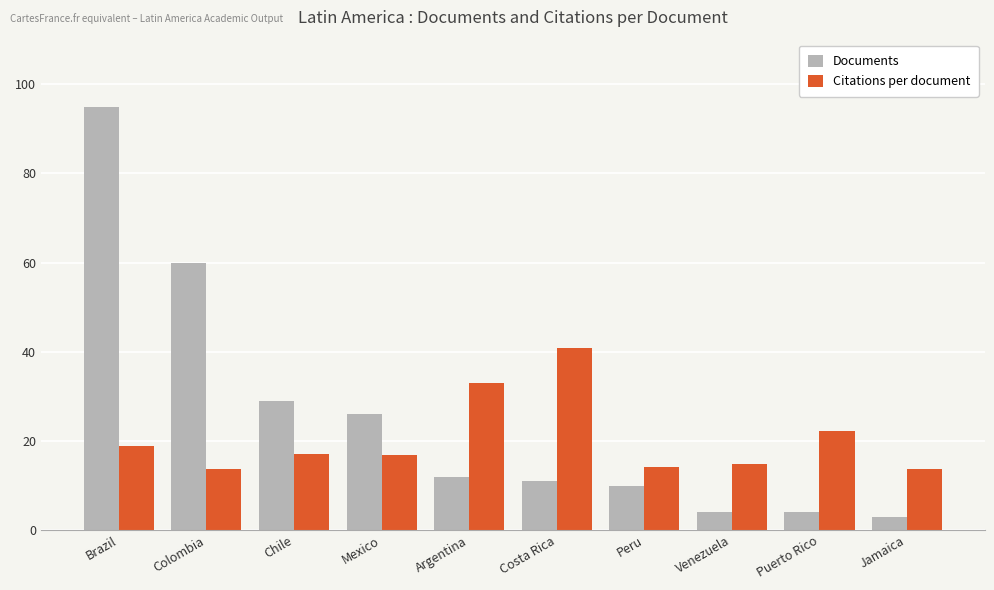

Which series has the largest total across all categories?

Documents